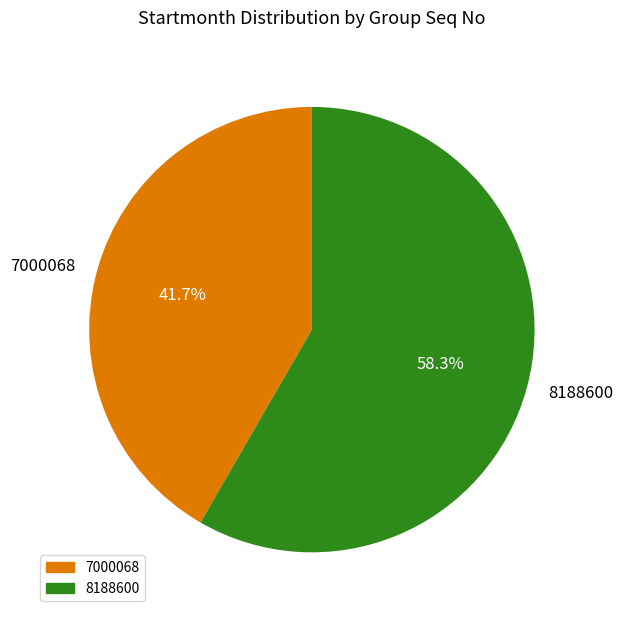

To the nearest percent, what percentage of the pie is 7000068?

42%